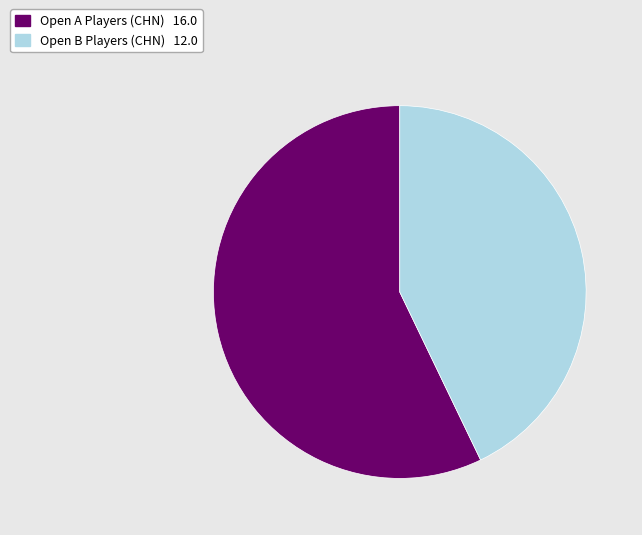

Is there a majority slice in this chart?

Yes